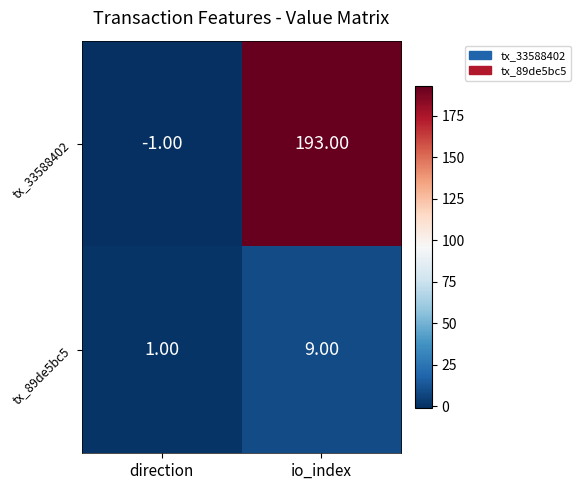

At which category is the sum across all series the highest?

io_index